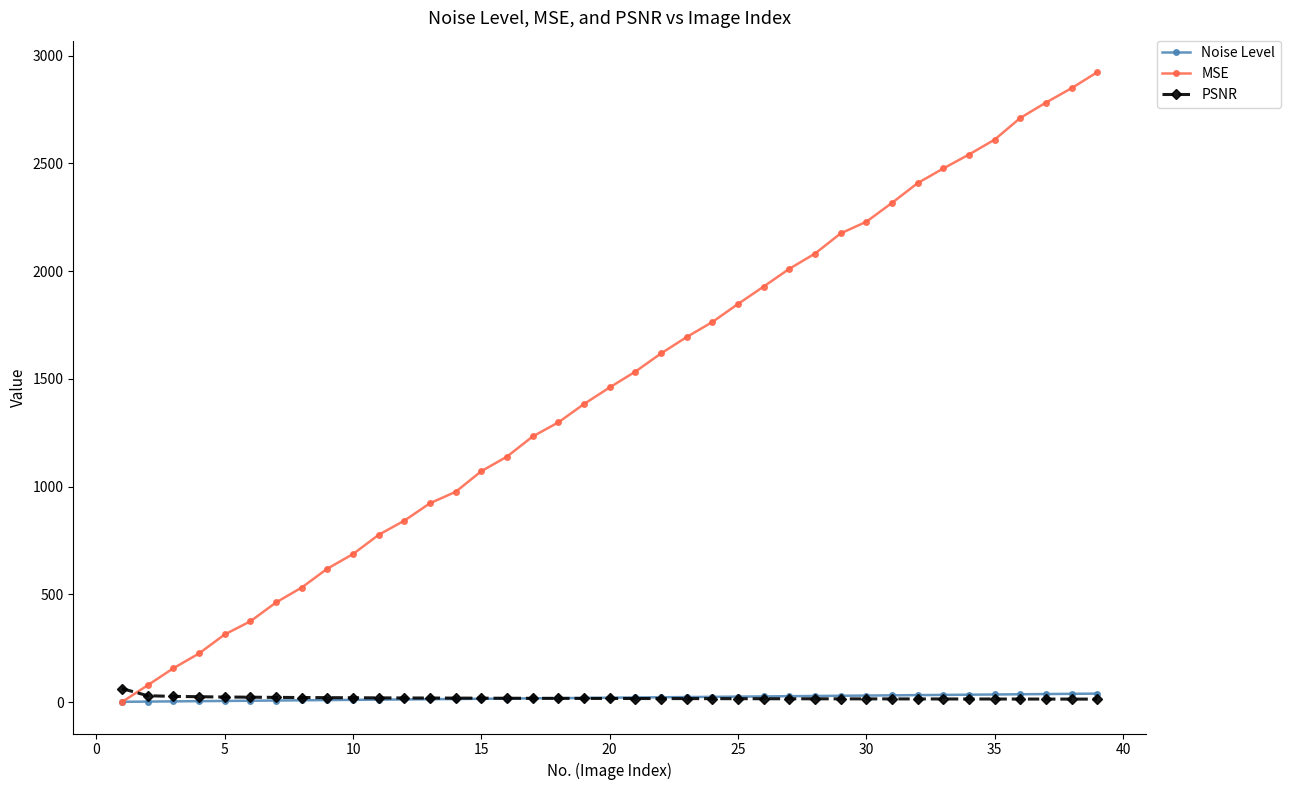

How many series are shown in this chart?

3